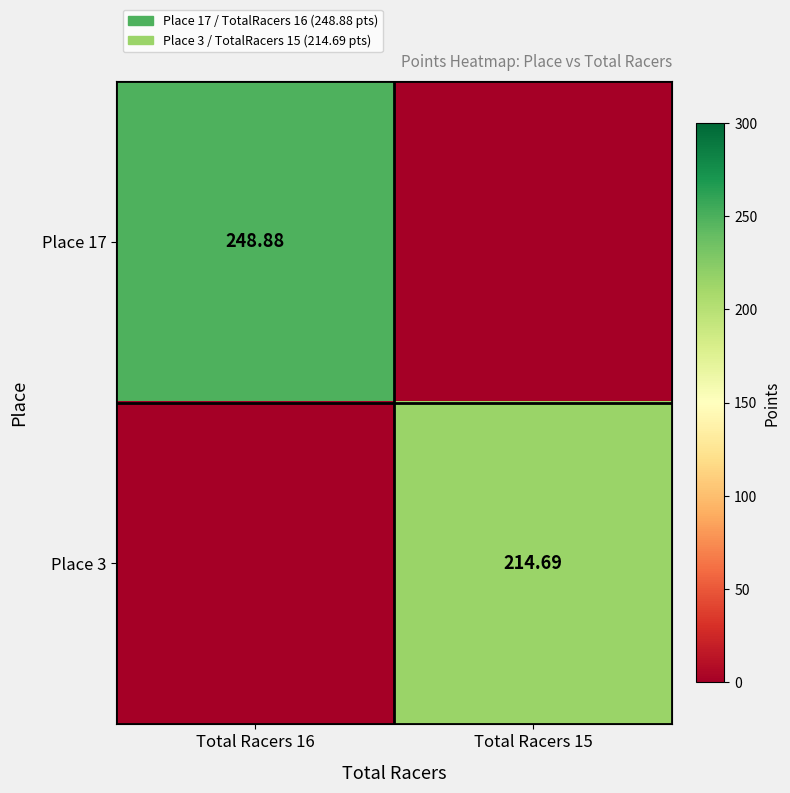

How many values in Place 3 are above zero?

1